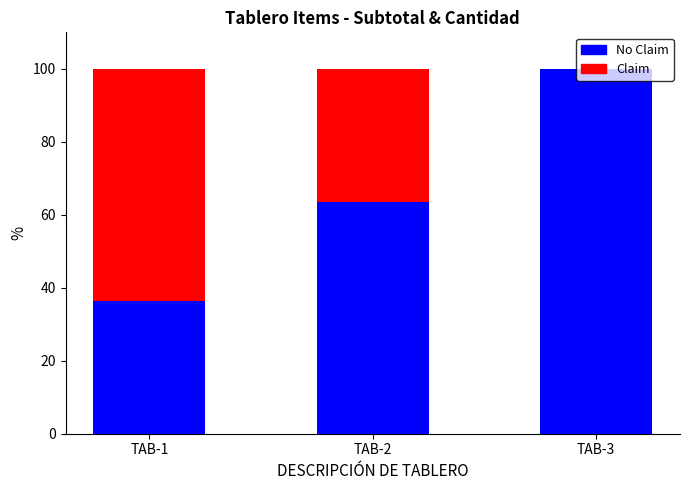

What is the total value across all series at TAB-3?

100.0